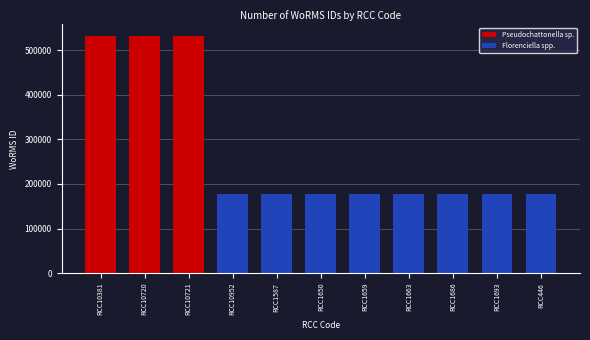

What is the ratio of the value at RCC446 to the value at RCC10952?

1.0